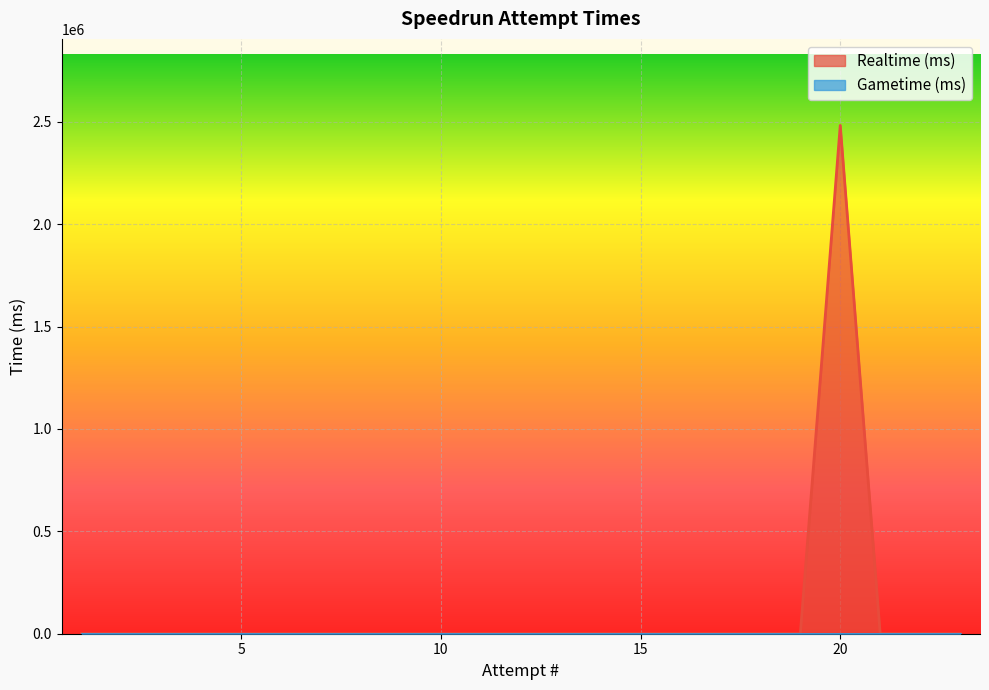

What is the greatest value displayed?

2482165